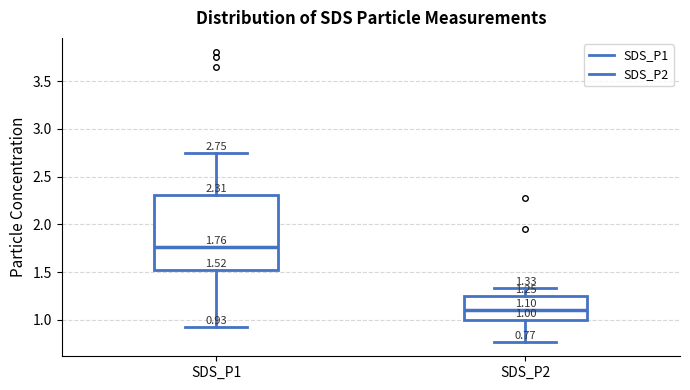

Which box is the tallest, from its lower edge to its upper edge?

SDS_P1